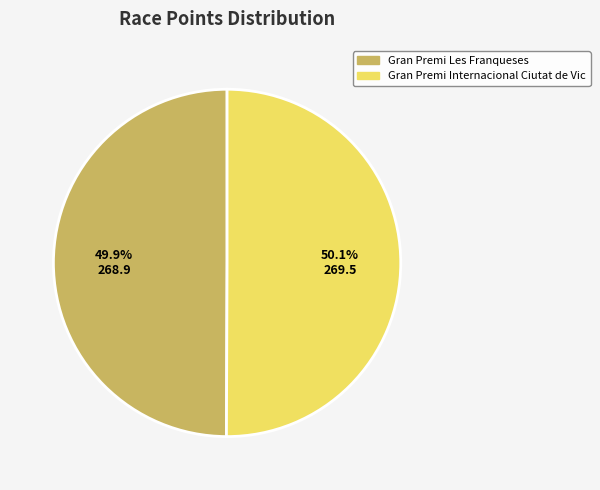

What portion of the pie excludes Gran Premi Internacional Ciutat de Vic?

49.9%